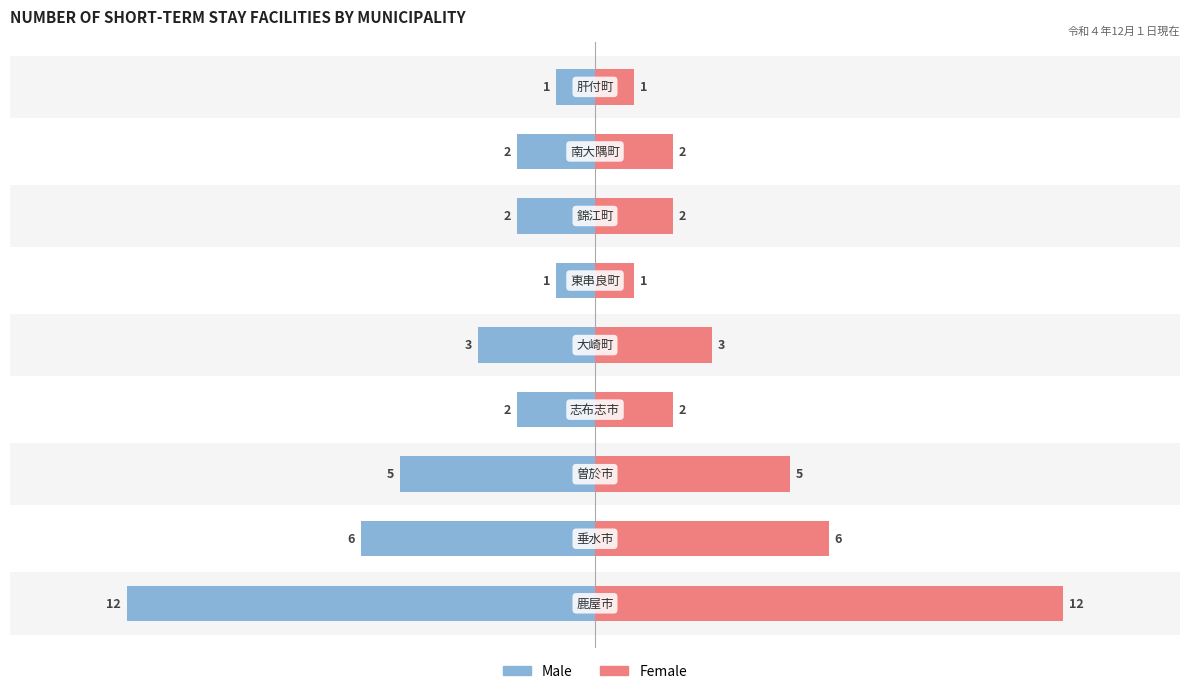

How many bars are there in each group?

2